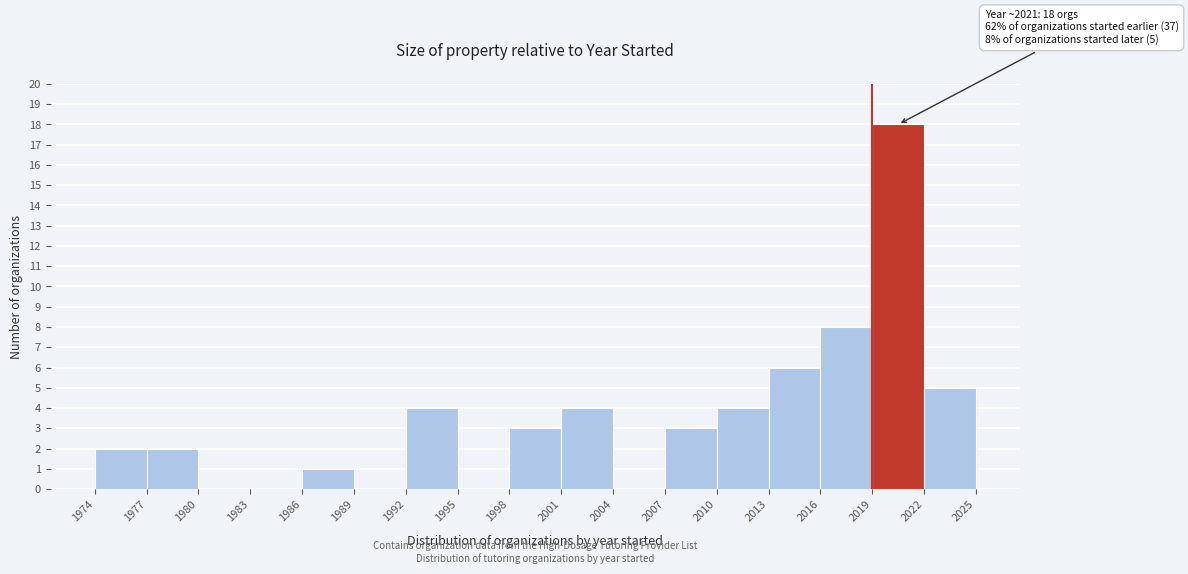

Which range on the x-axis has the tallest bar?

2019 to 2022